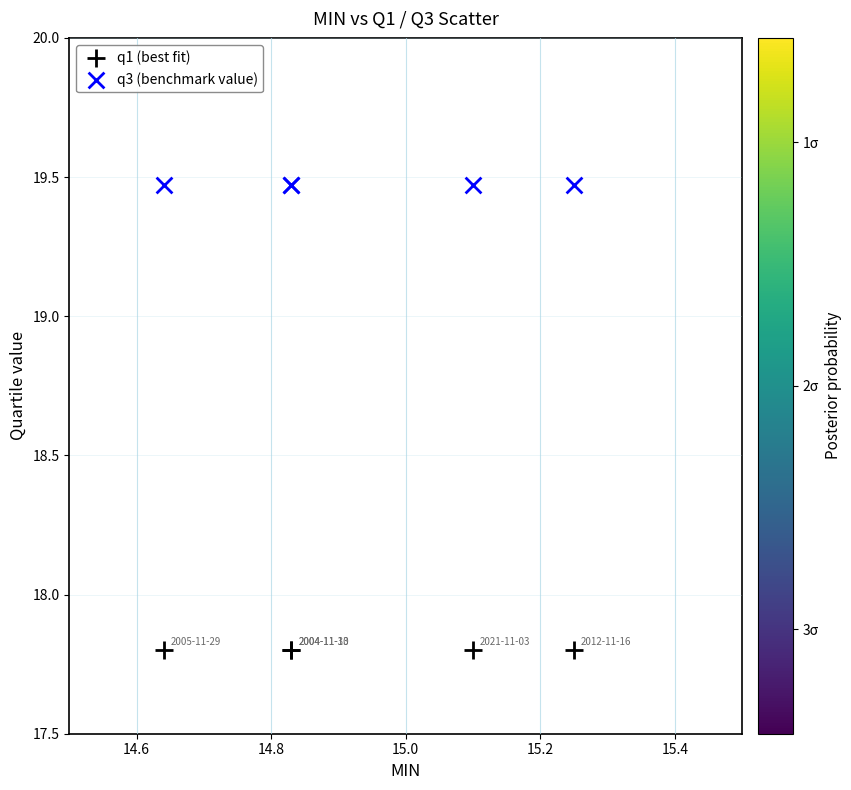

Which series contains the highest Y value?

q3 (benchmark value)